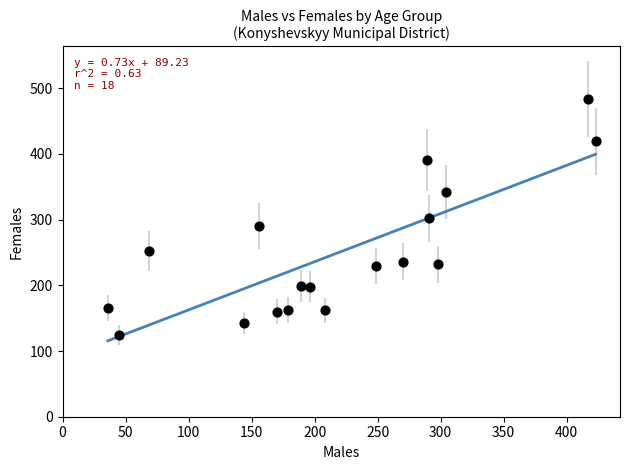

What is the range of Y values (max minus min)?

360